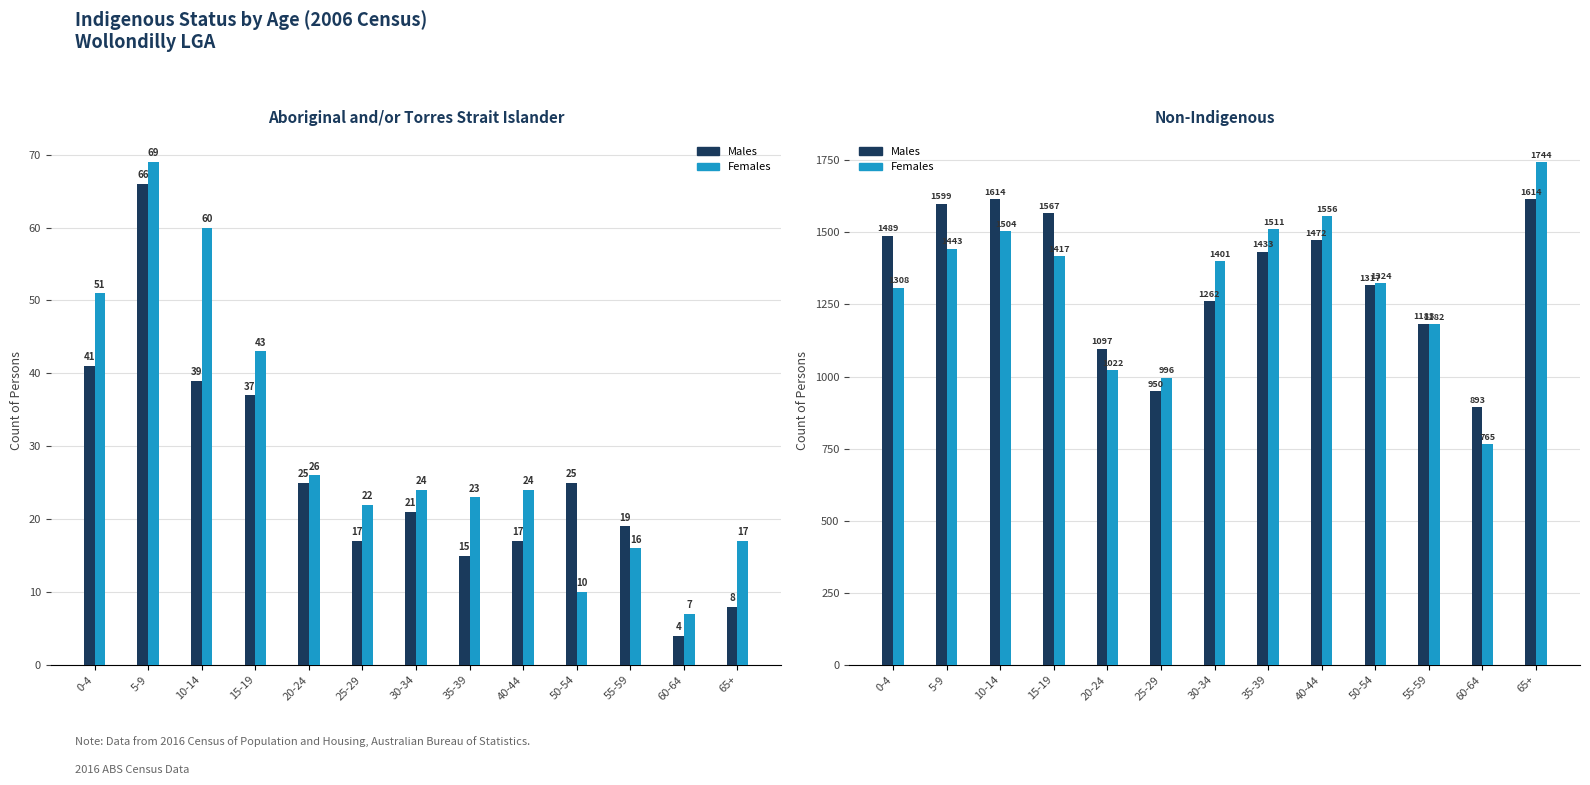

What is the sum of all Aboriginal Males values?

334